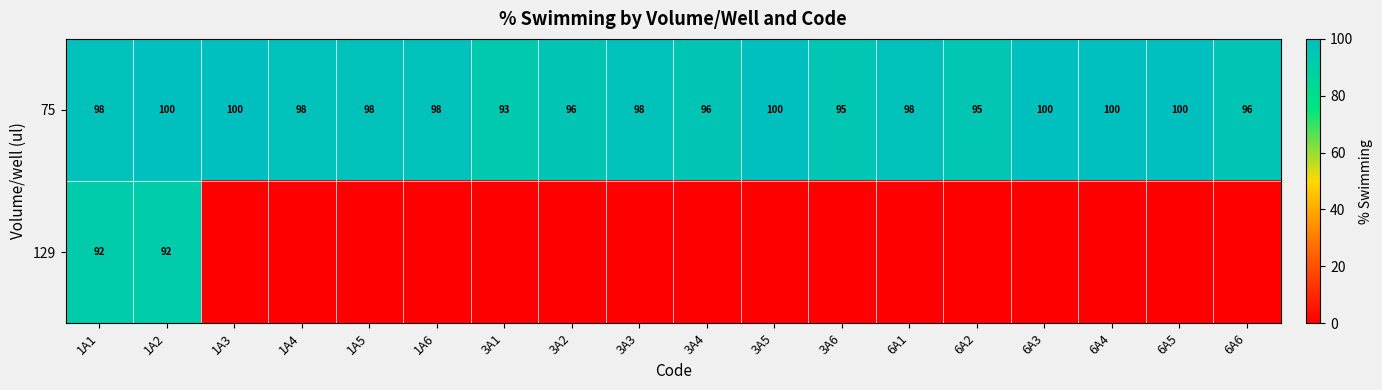

How many values in the 75 series are below 98?

6